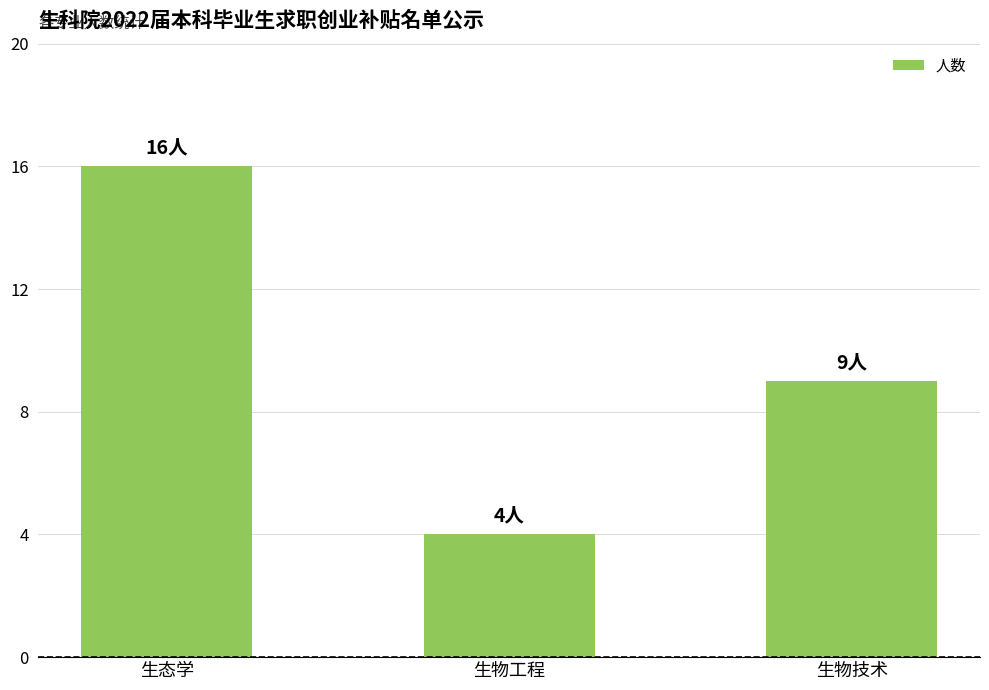

What is the label of the 2nd bar from the right?

生物工程